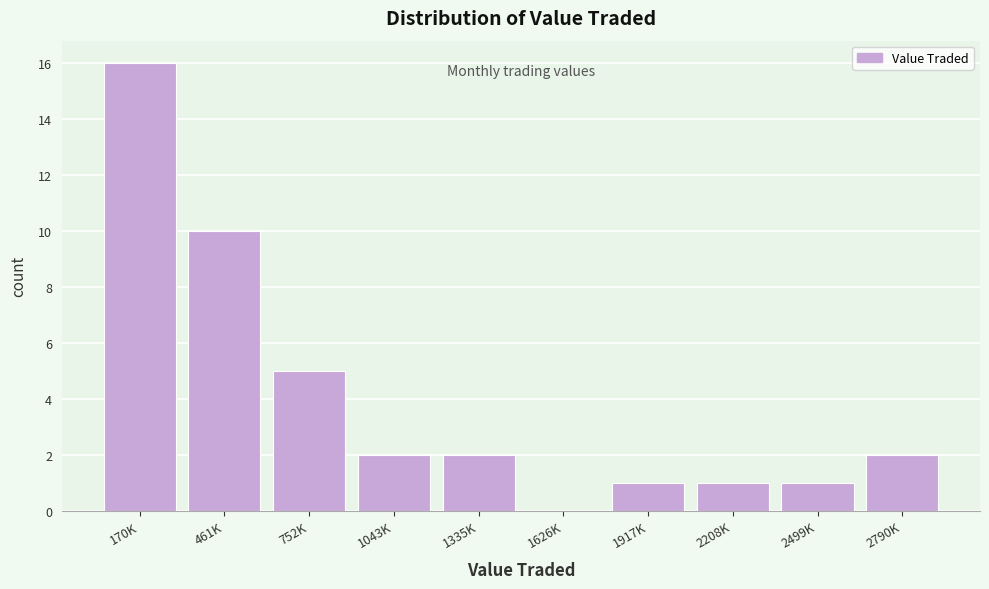

Reading left to right, extract all data points from this chart.

170K=16	461K=10	752K=5	1043K=2	1335K=2	1626K=0	1917K=1	2208K=1	2499K=1	2790K=2